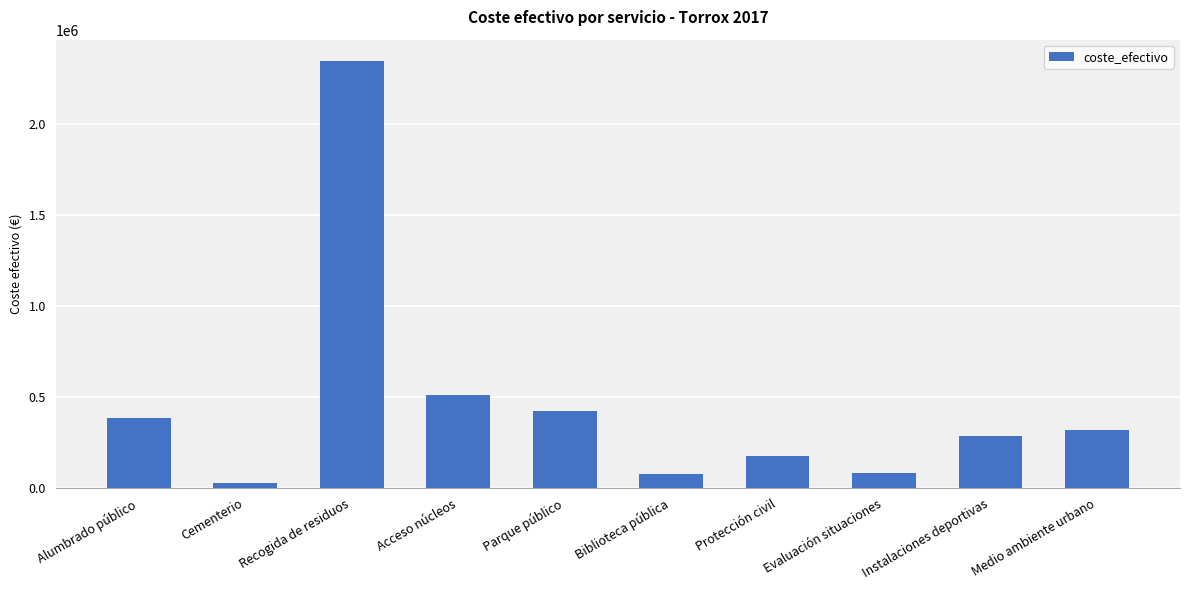

What is the change in value from Recogida de residuos to Acceso núcleos?

-1835488.0